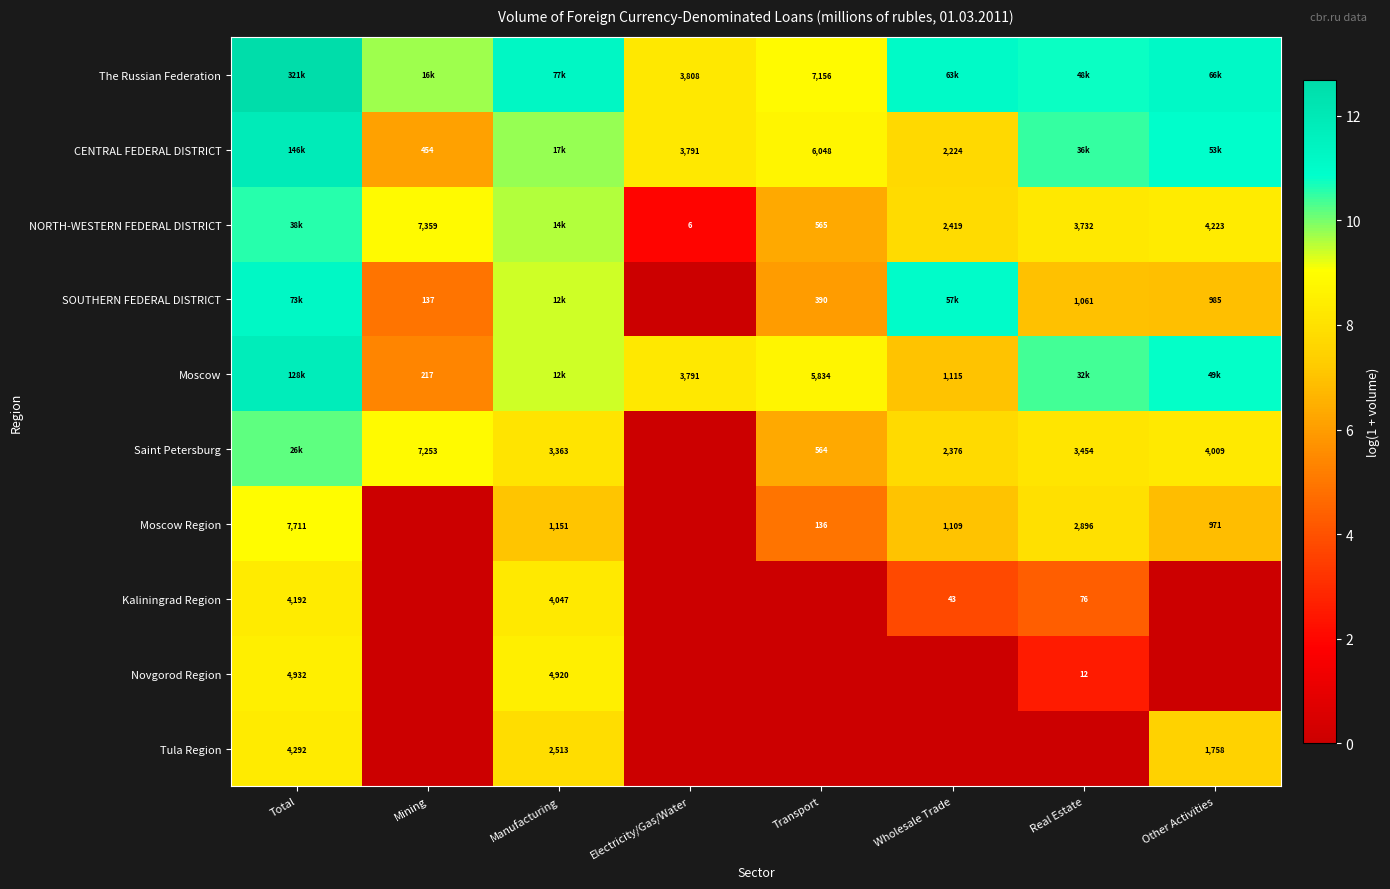

True or false: Moscow has a value of 5.5 at Total.

False